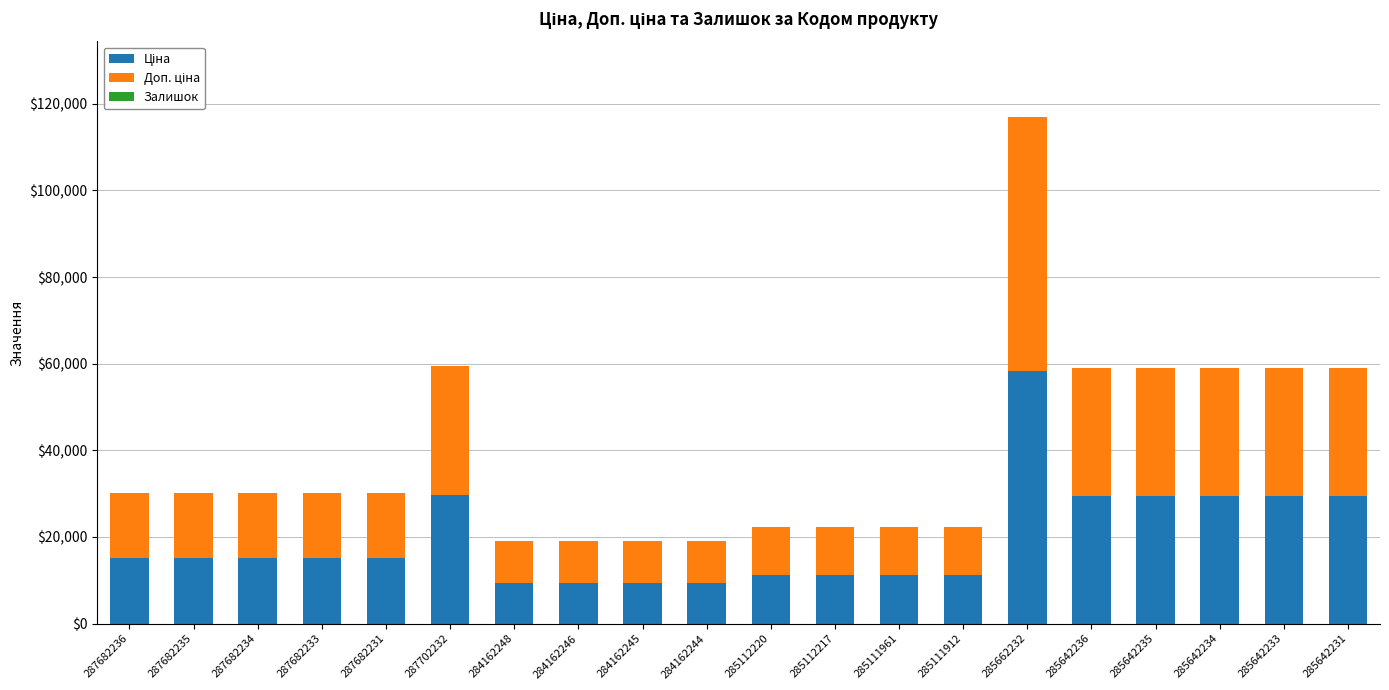

What is the total value across all series at 287682236?

30240.0